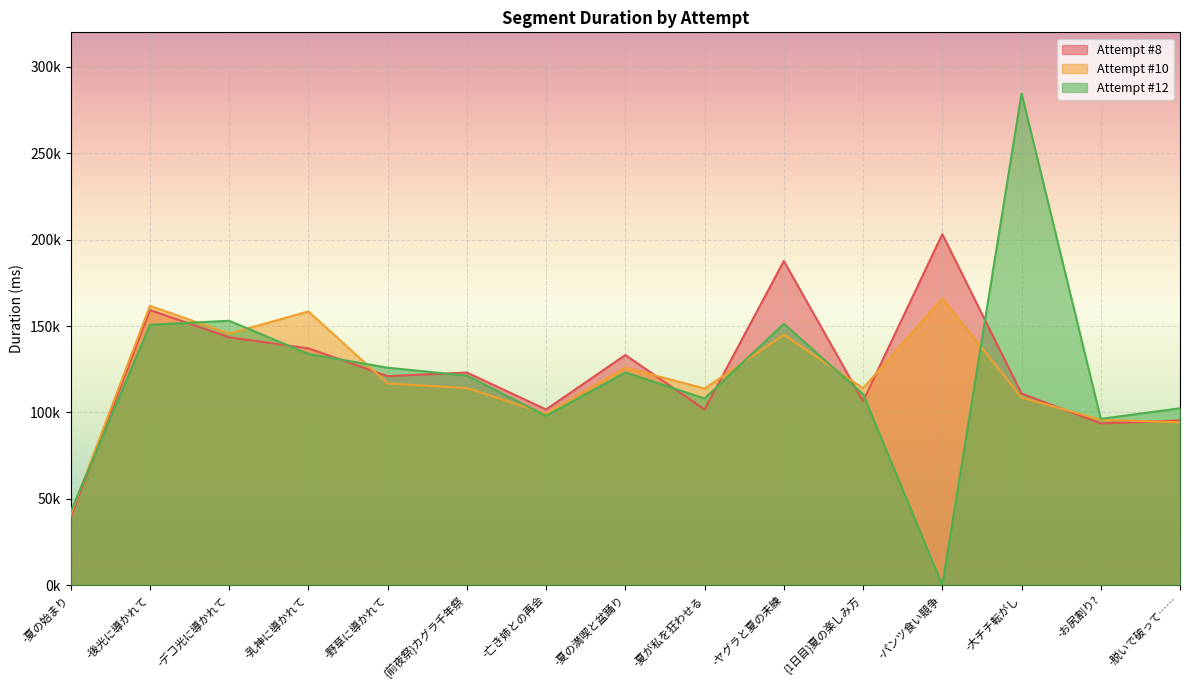

Is it true that Attempt #10 equals 113840 at -夏が私を狂わせる?

True